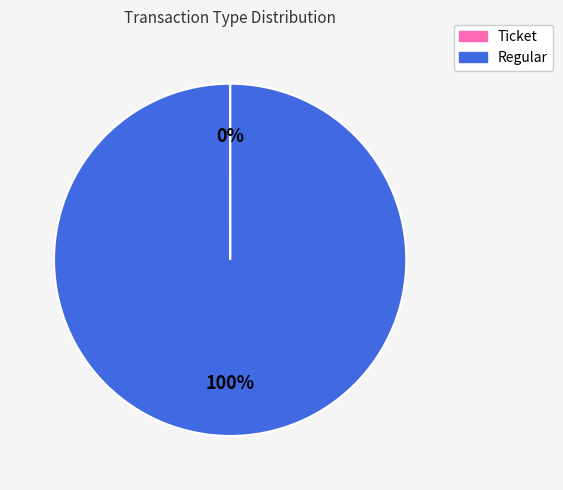

Which slice is the largest?

Regular